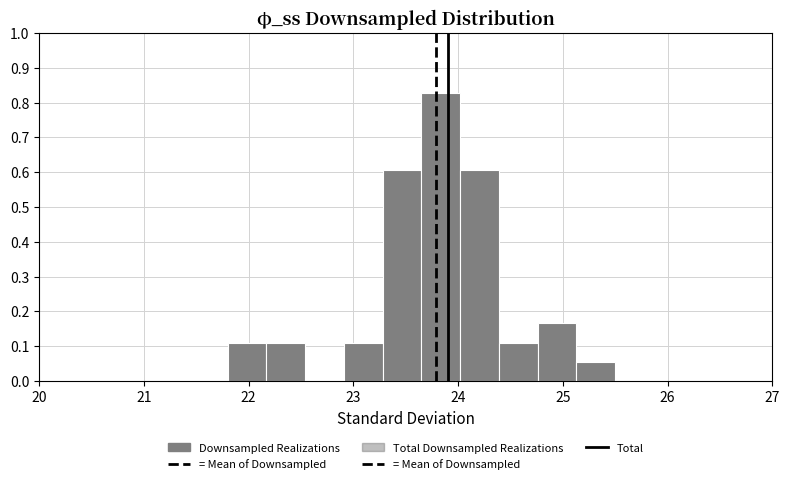

Read against the x-axis, roughly where is the centre of the tallest bar?

23.8